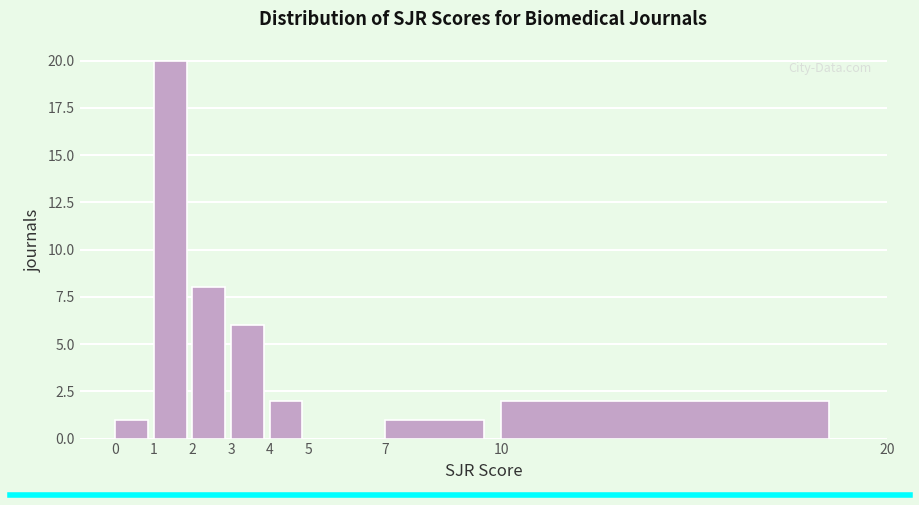

Reading left to right, list every bar in this chart as the range it spans on the x-axis followed by its height. The values are not printed on the chart, so give them approximately, as read against the axis.

0 to 1: 1
1 to 2: 20
2 to 3: 8
3 to 4: 6
4 to 5: 2
5 to 7: 0
7 to 10: 1
10 to 20: 2